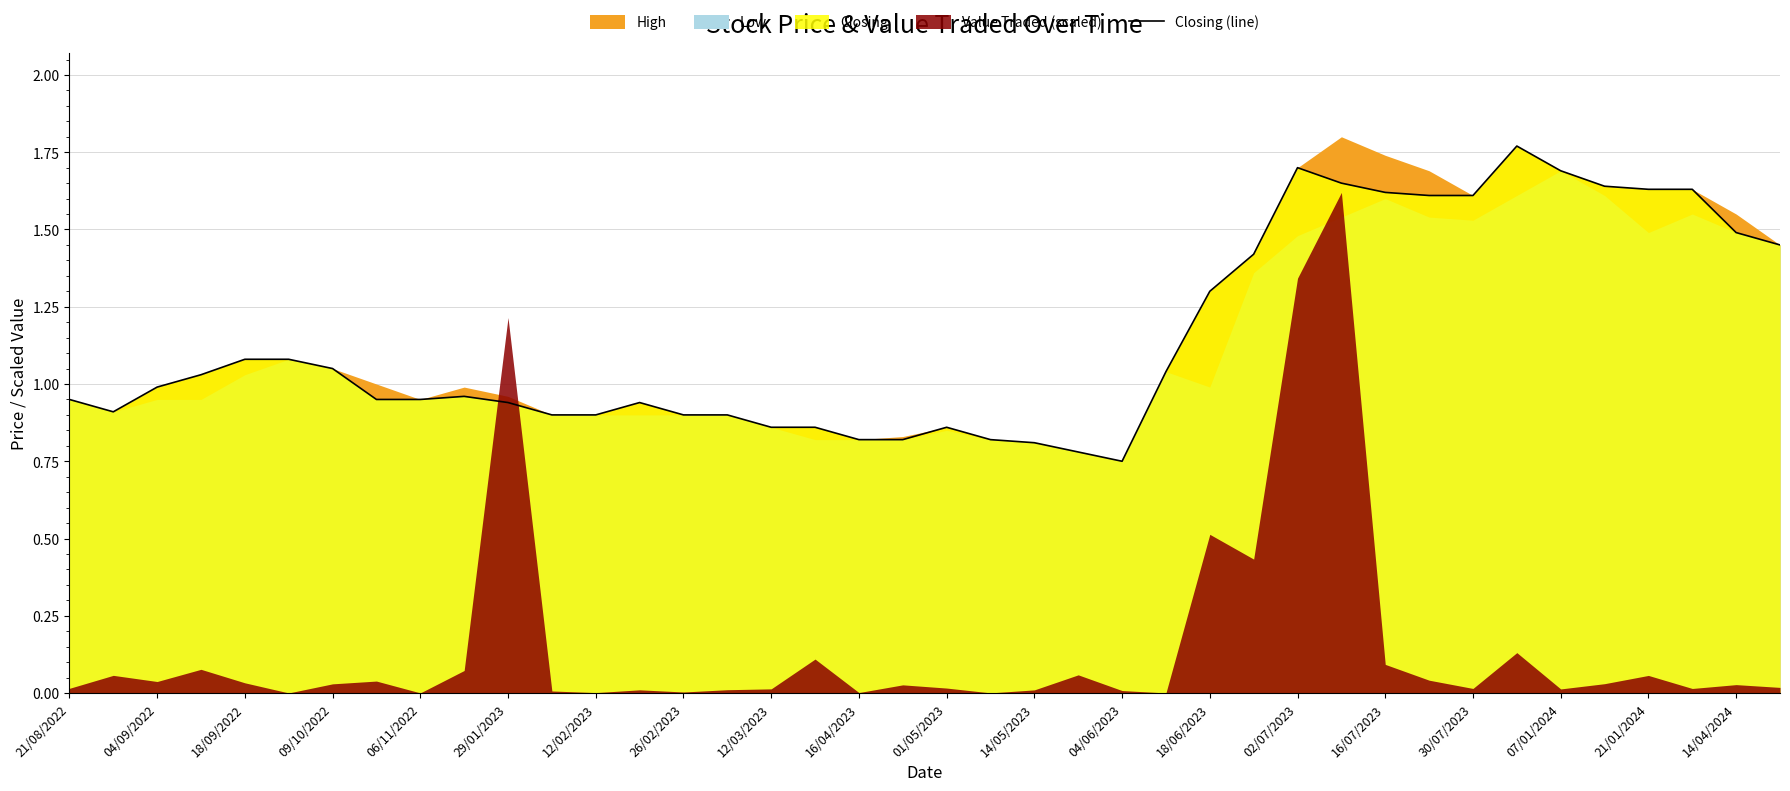

What is the sum of the values at 28 and 33?

3.5